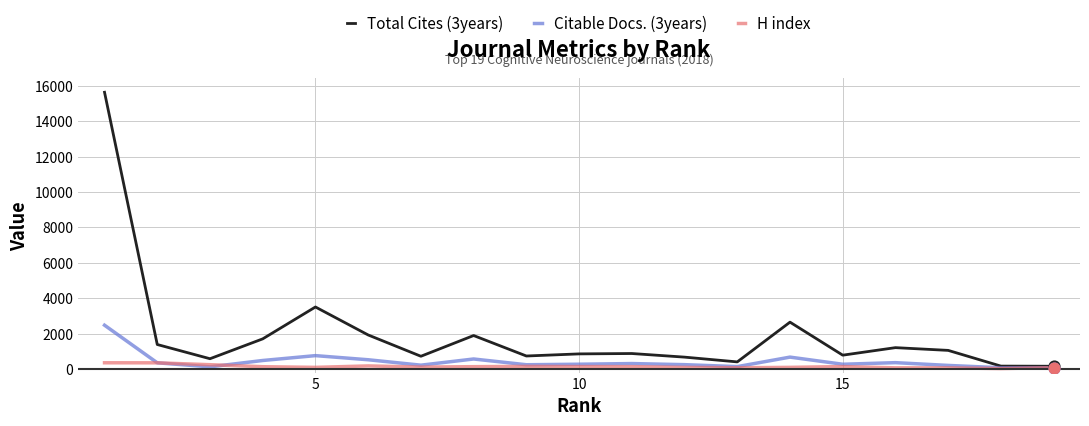

Which series has the largest range (max minus min)?

Total Cites (3years)